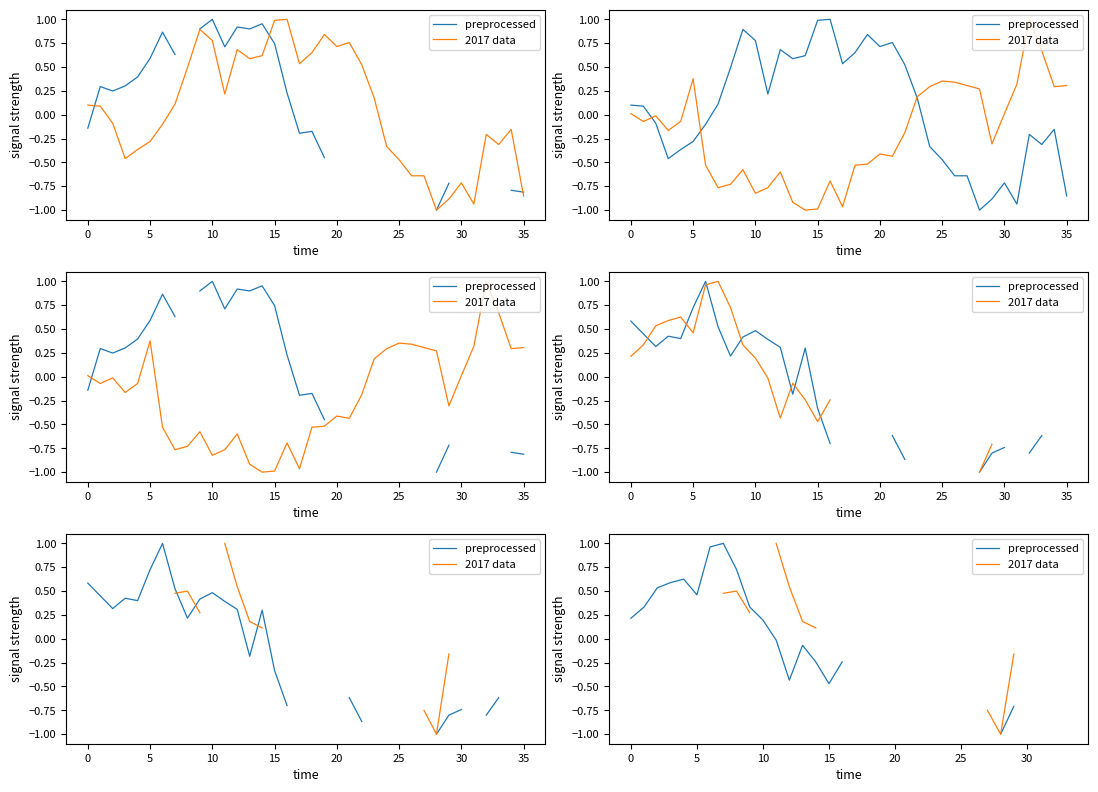

How many values in 2017 data are above zero?

10